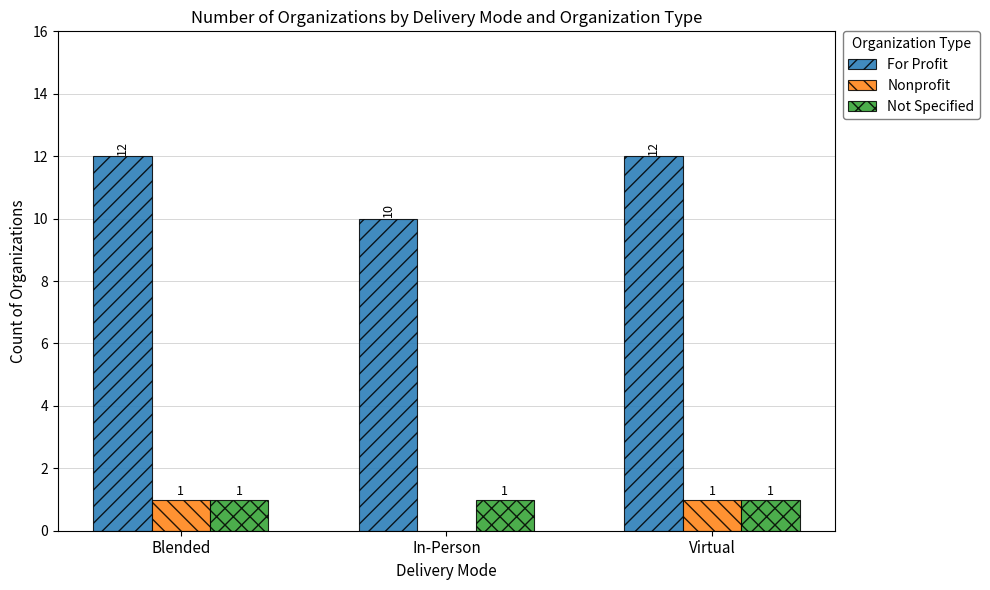

What is the highest value of the For Profit series?

12